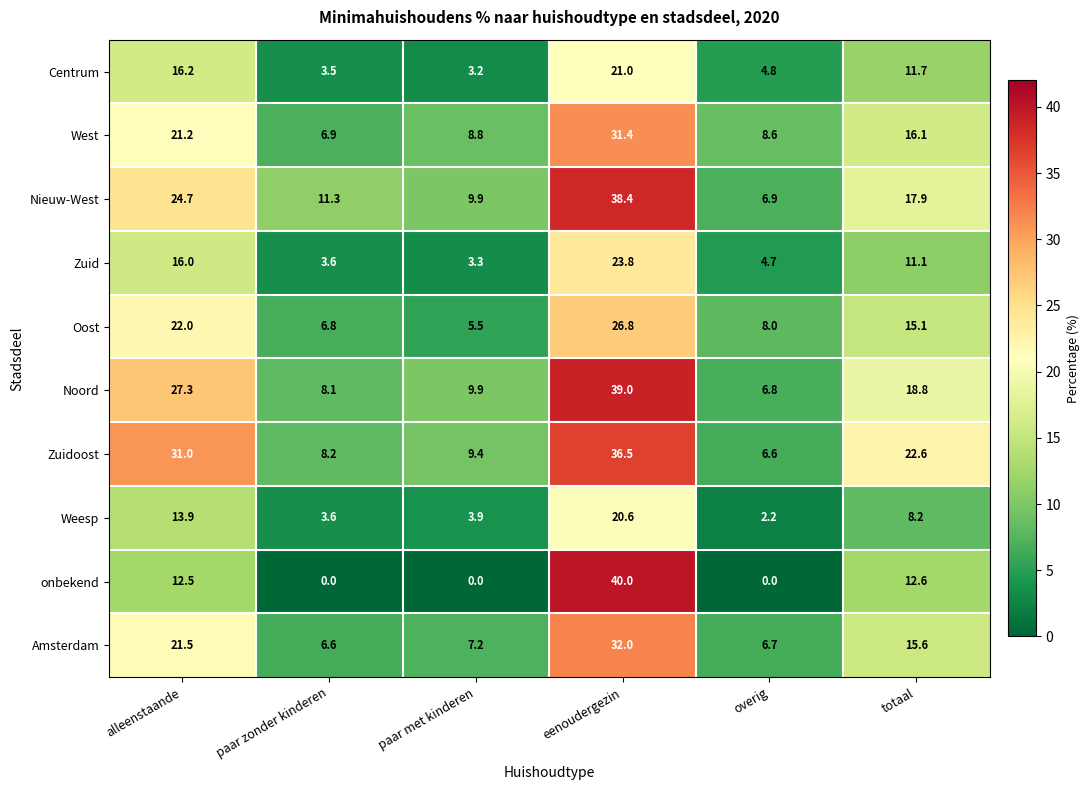

Count the number of categories in the chart.

6